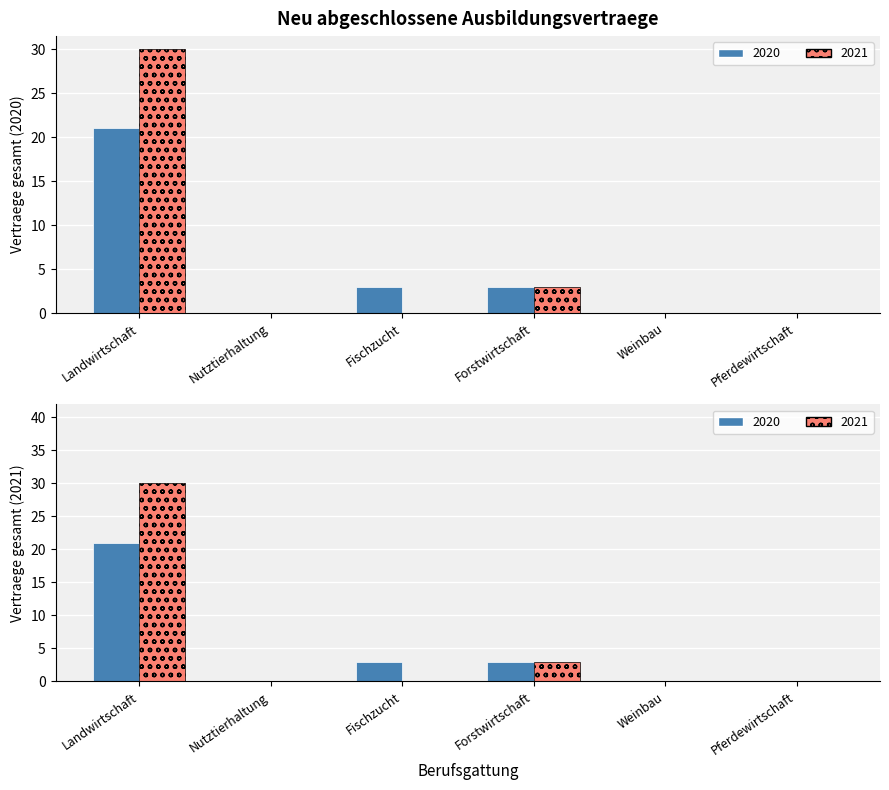

Which series has the largest total across all categories?

2021